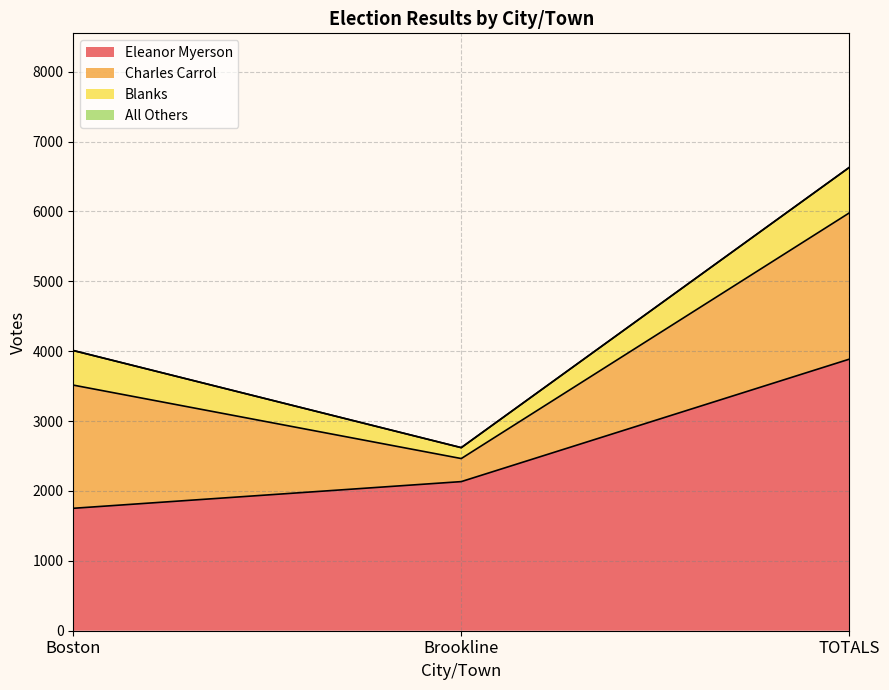

At how many categories does at least one series exceed 116?

3